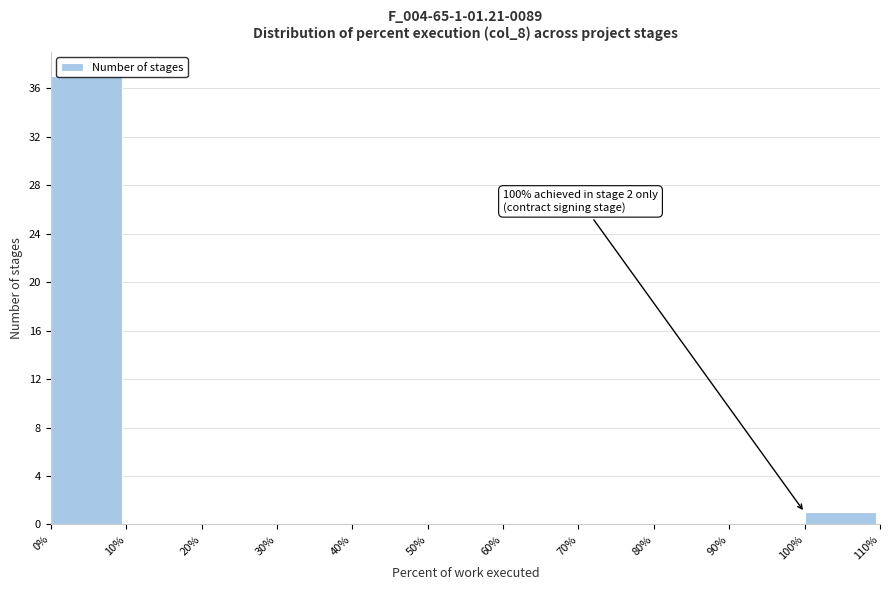

Which range on the x-axis has the tallest bar?

0% to 10%